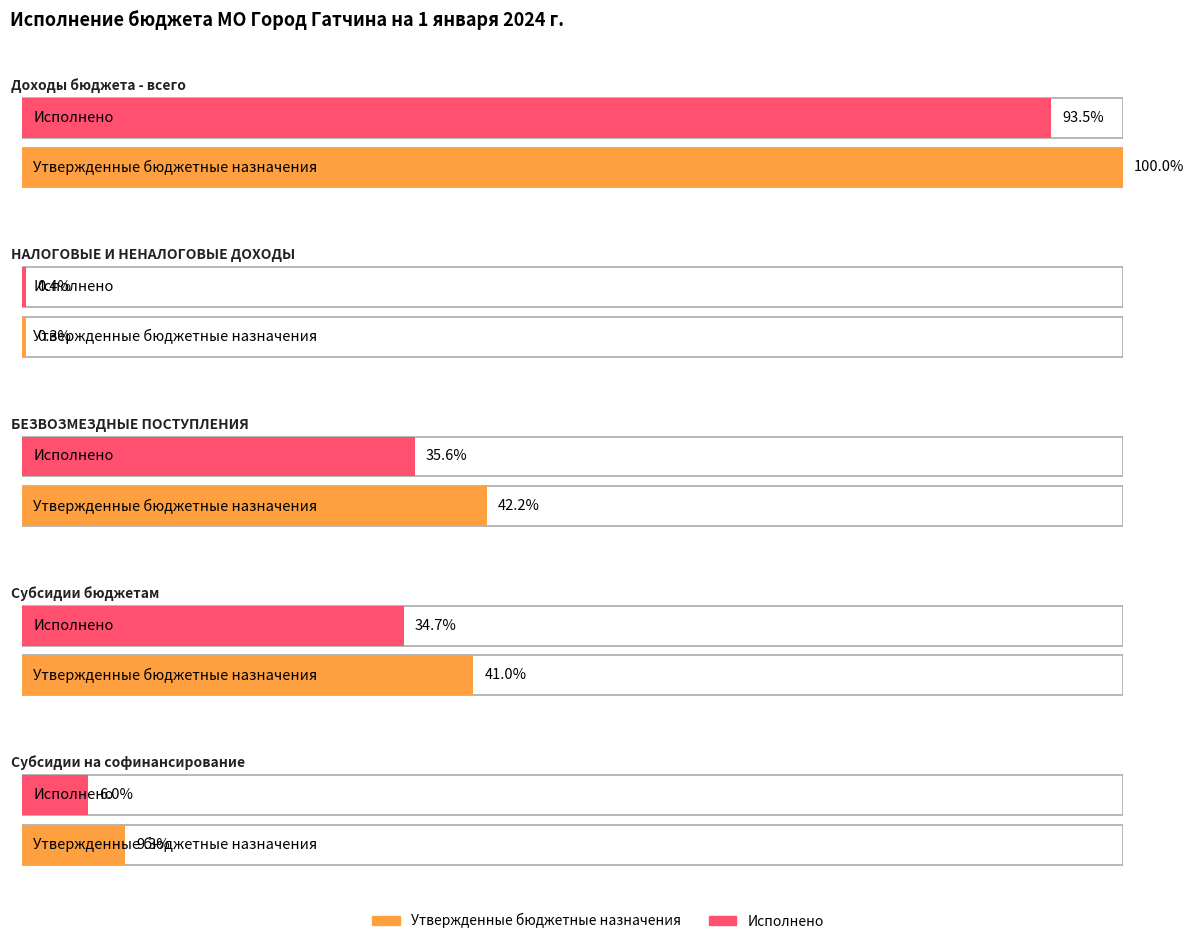

At how many categories does at least one series exceed 287225933?

3